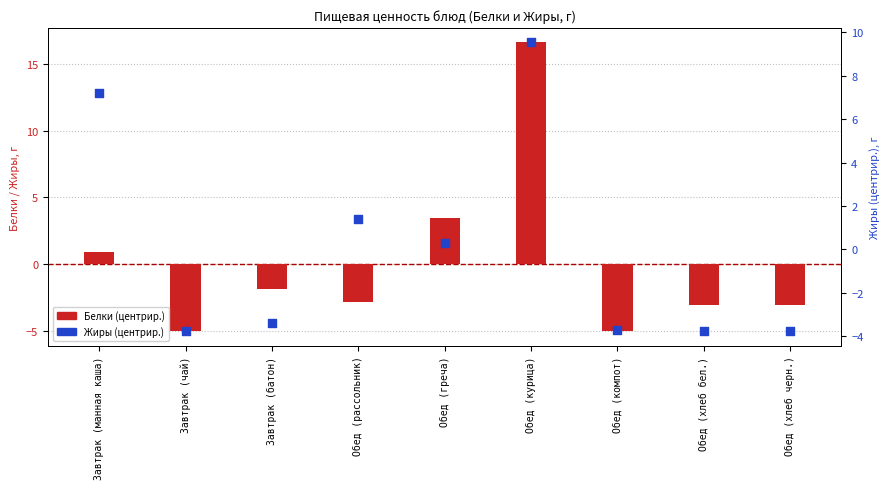

Which series reaches the minimum Y coordinate?

Белки (центрир.)